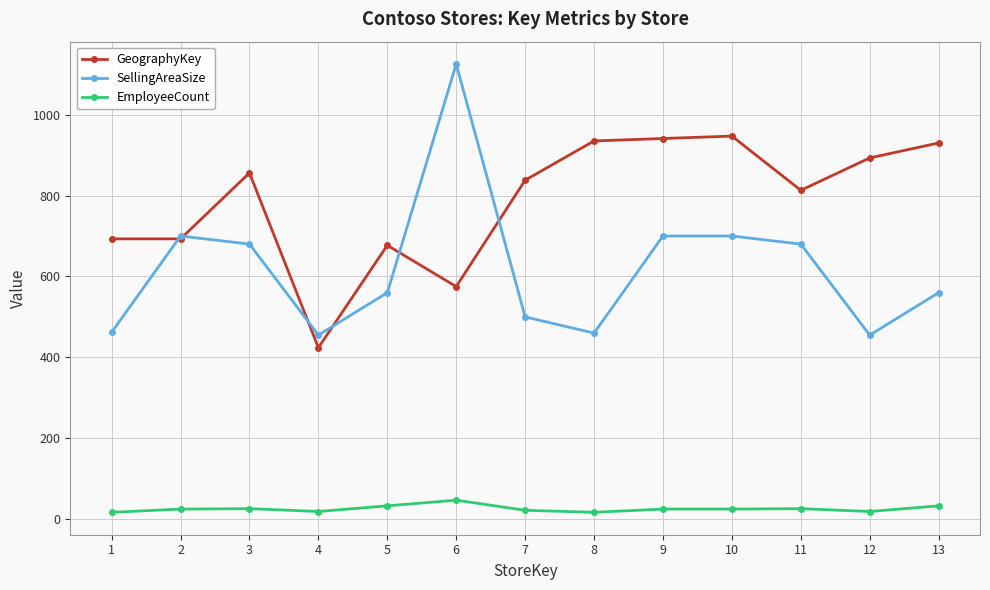

Does the chart have visible grid lines?

Yes